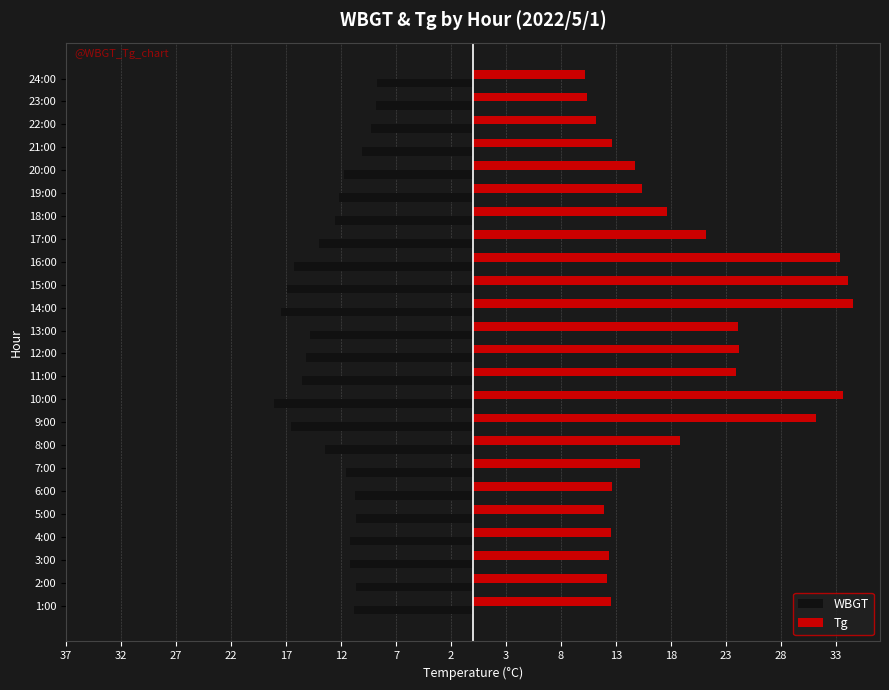

What are all the series names shown in the legend?

WBGT, Tg